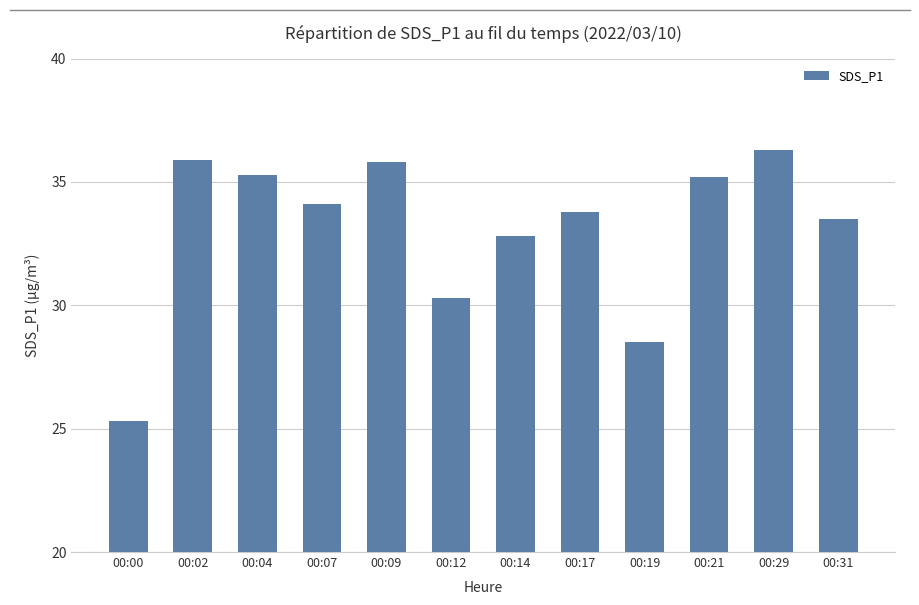

Where is the data nearest to the value 30?

00:12